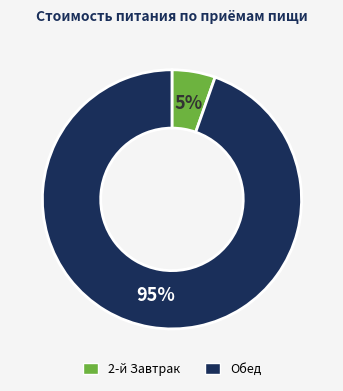

Which slice is the smallest?

2-й Завтрак